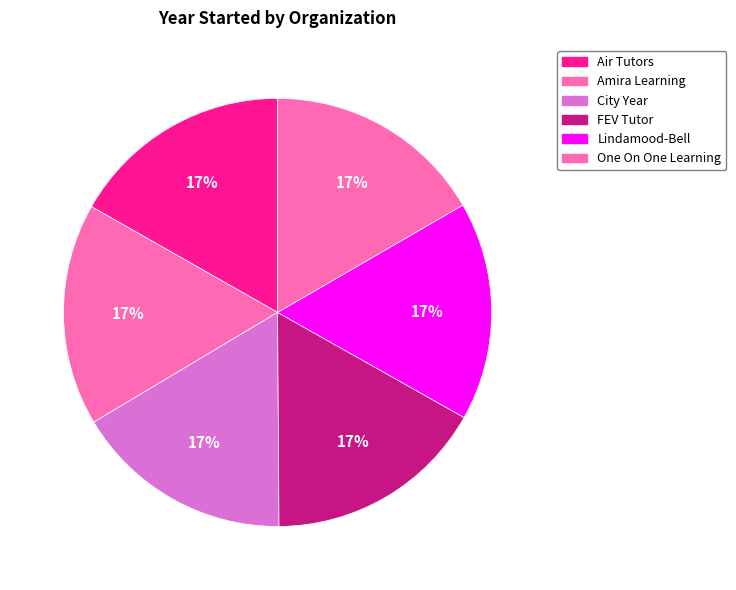

Is there any slice that represents more than half of the pie?

No